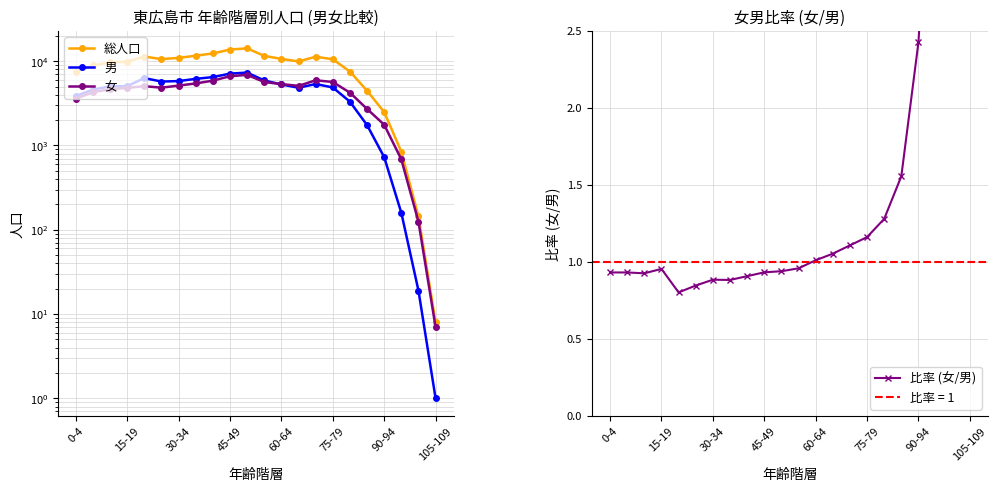

What are all the series names shown in the legend?

総人口, 男, 女, 比率 (女/男)